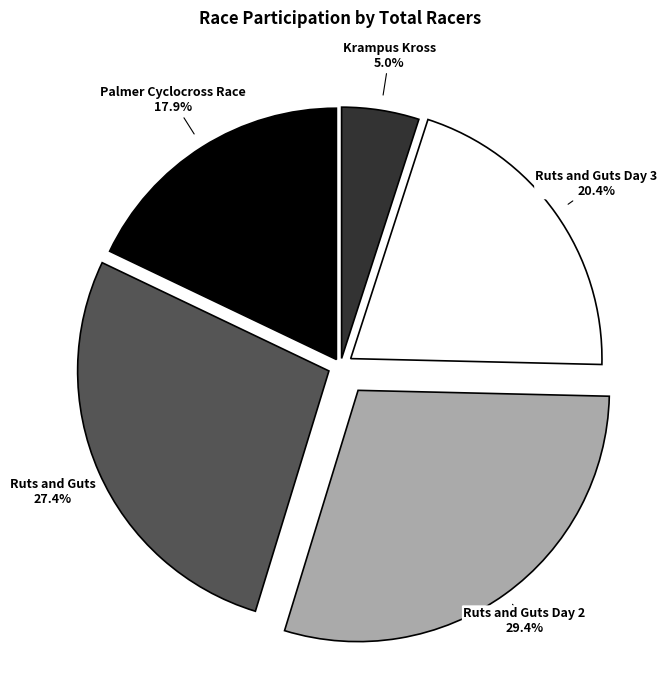

Is there any slice that represents more than half of the pie?

No